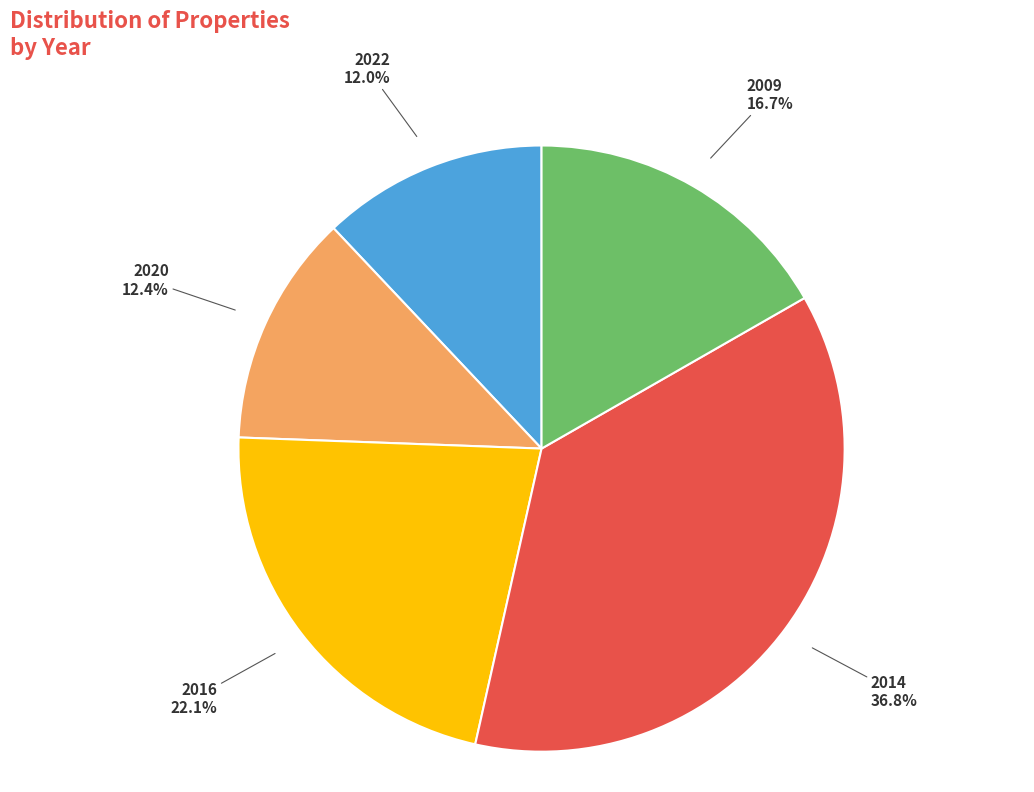

How many slices are in this pie chart?

5